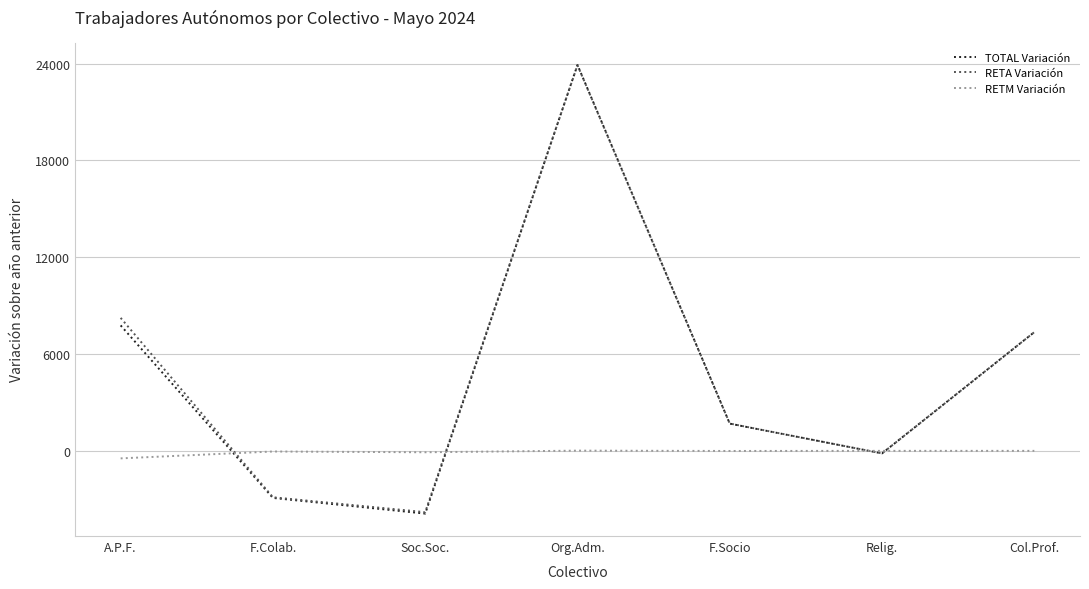

Between Org.Adm. and F.Socio, which series saw the biggest shift?

TOTAL Variación